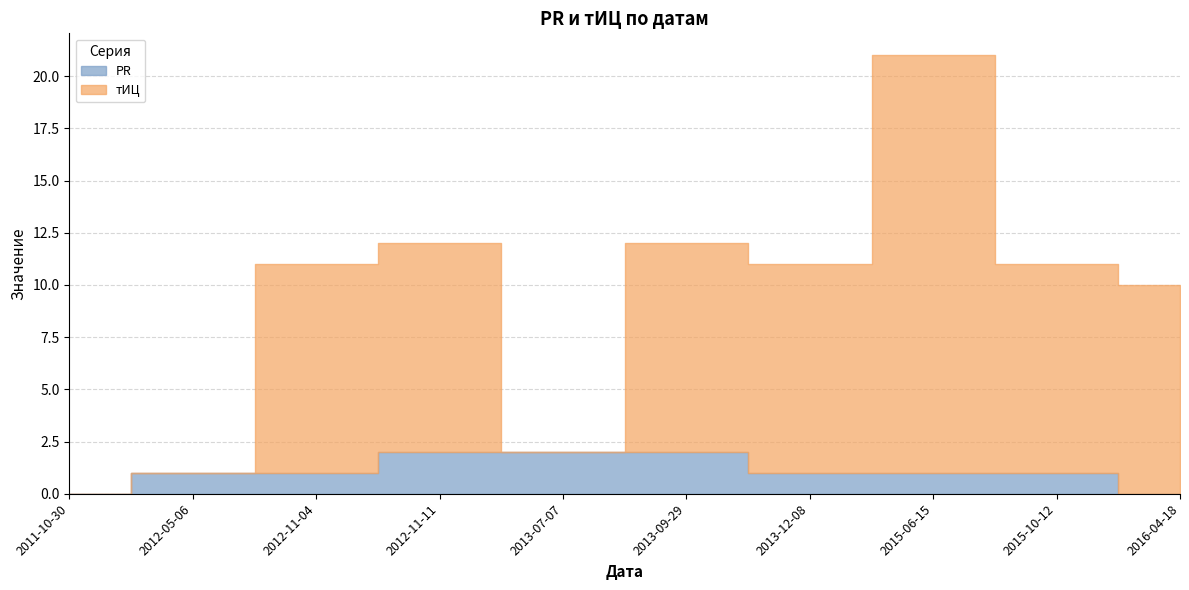

What is the difference between the second highest and second lowest values in the PR series?

2